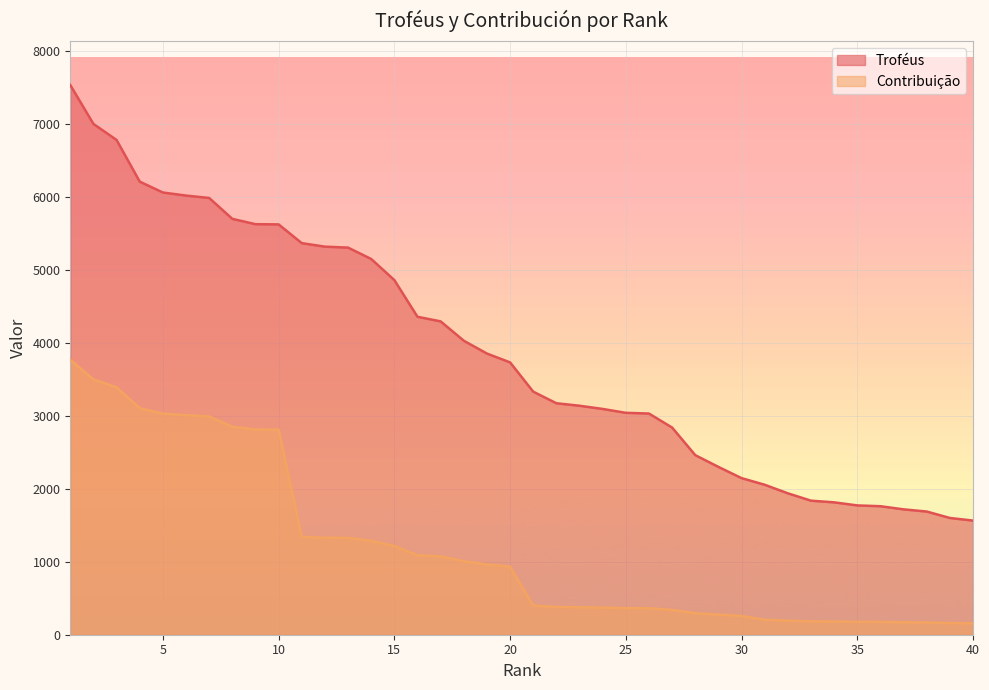

At how many categories does at least one series exceed 3157?

22